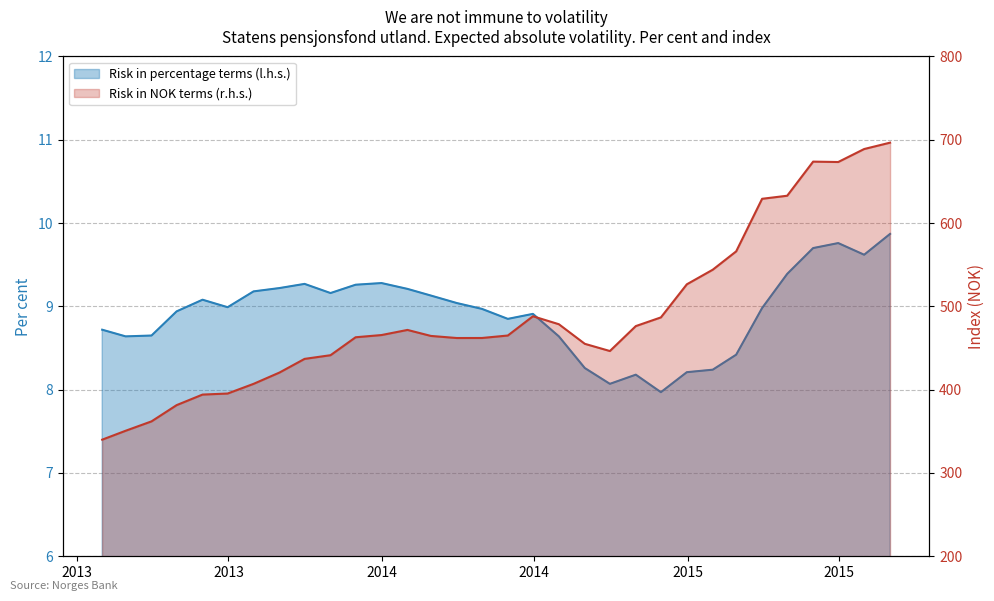

What is the smallest value displayed?

8.0